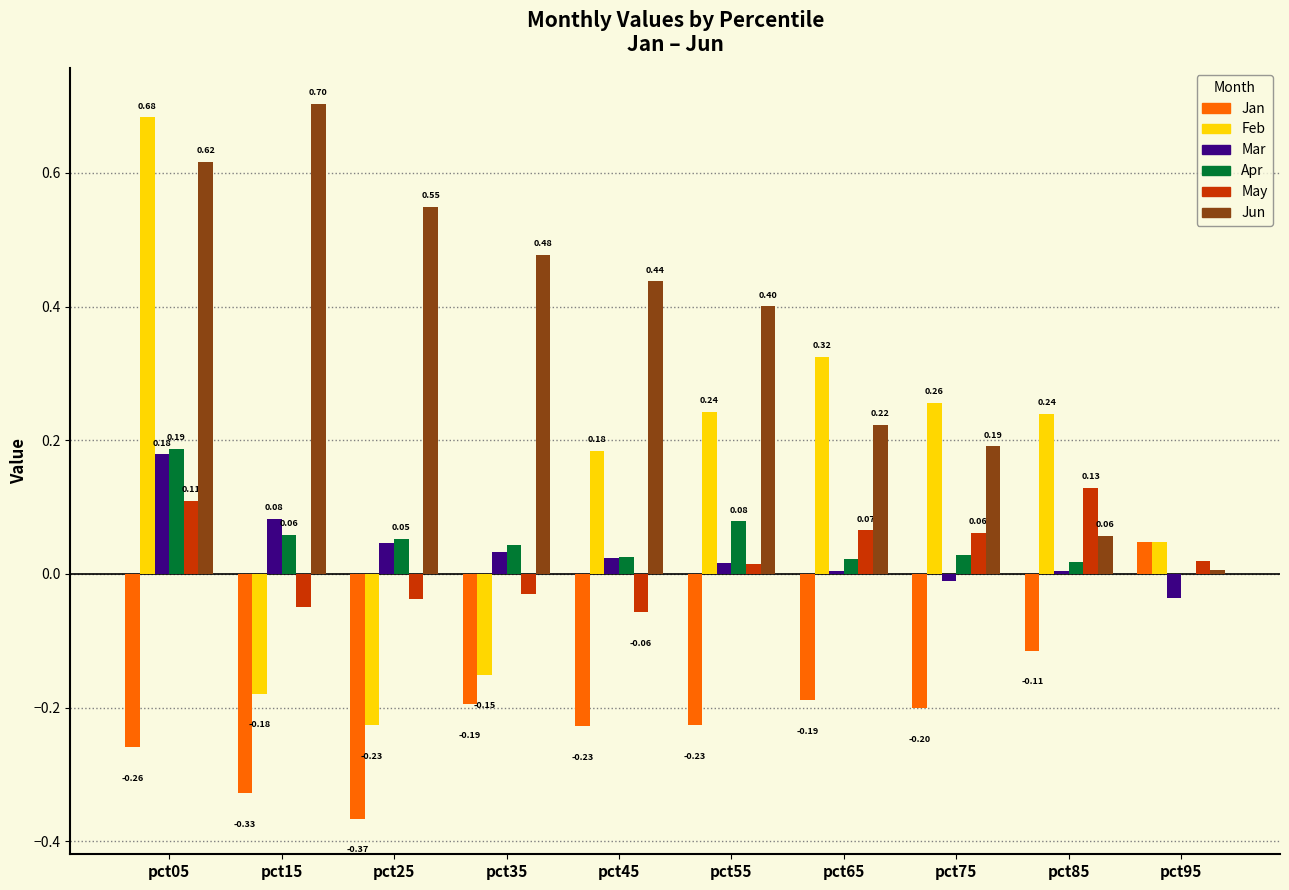

How many groups of bars are there?

10